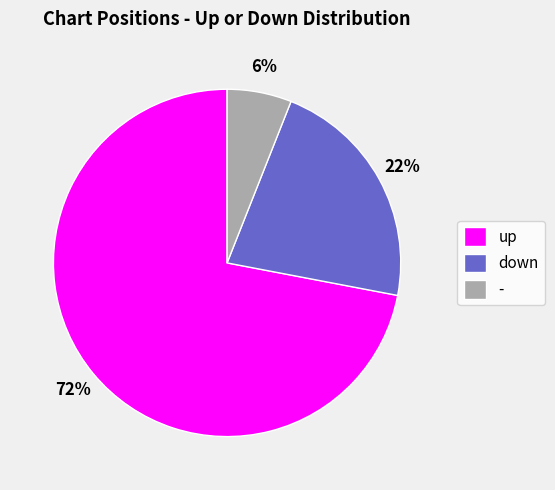

Do - and down together represent more than half of the pie?

No